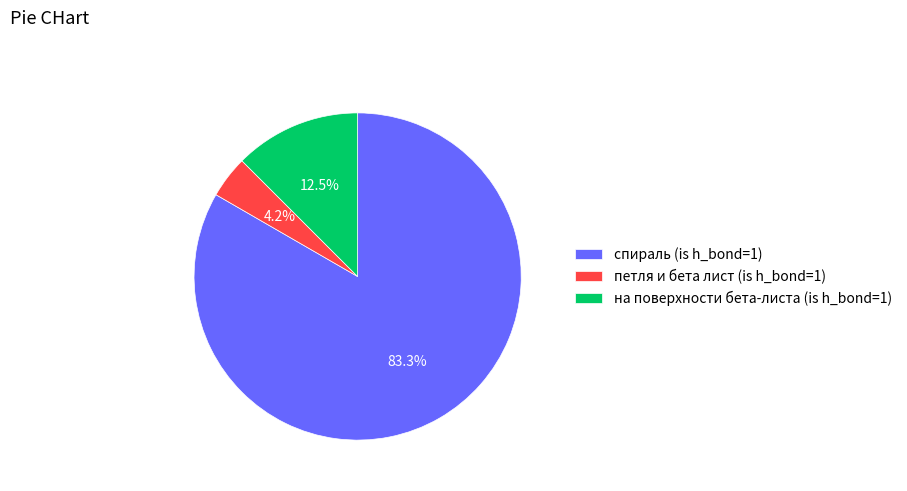

To the nearest percent, what is the difference between the largest and smallest slice percentages?

79%